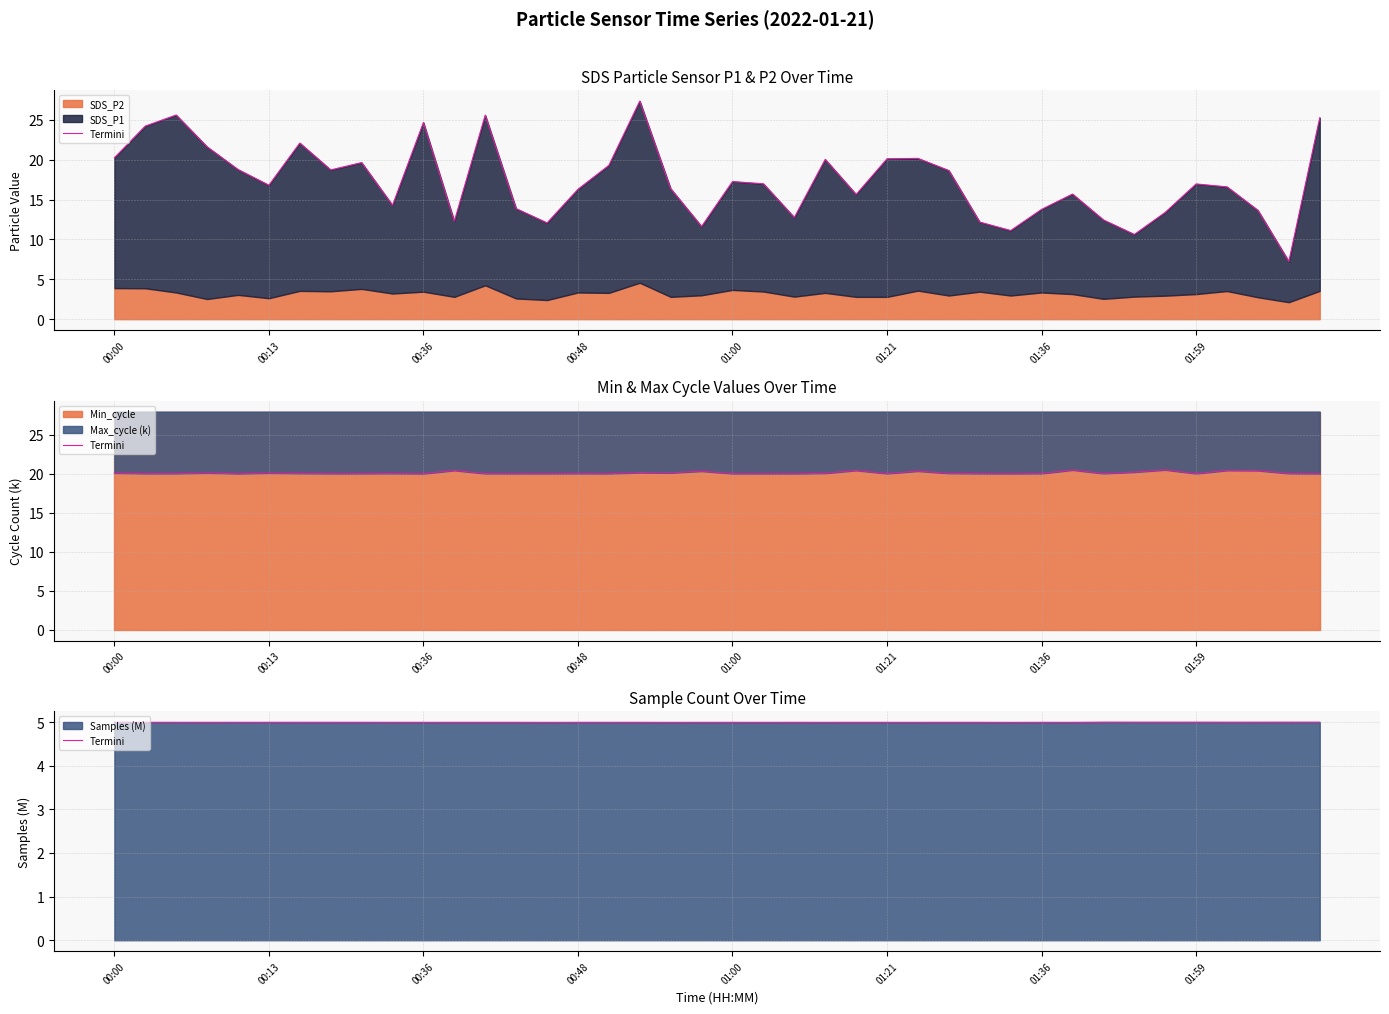

How many points are higher than both their immediate neighbors (excluding endpoints)?

11